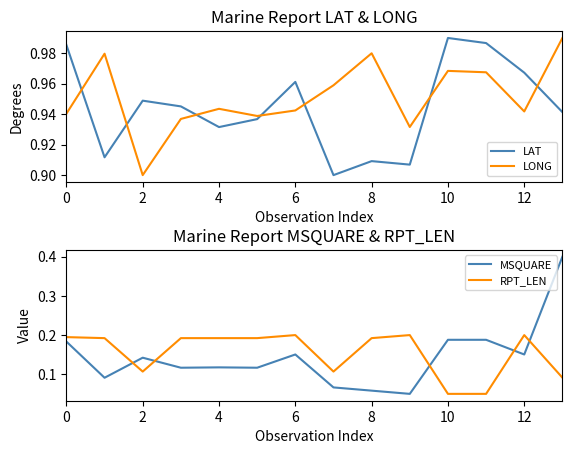

What is the highest value of the MSQUARE series?

0.4